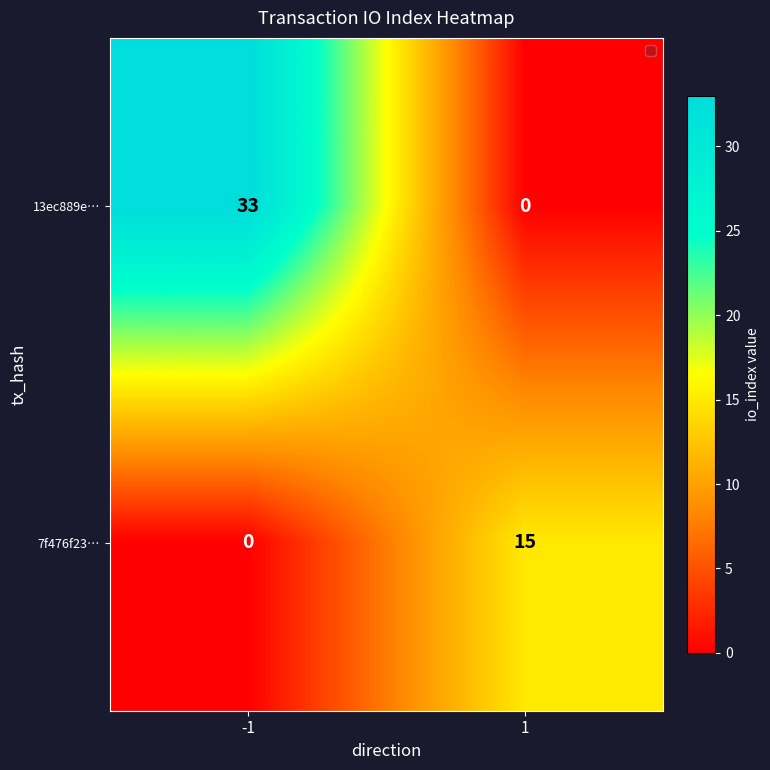

How many distinct data groups are displayed?

2